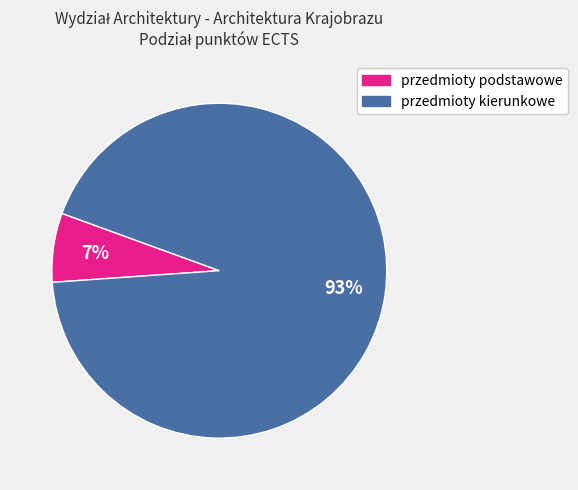

How many slices are in this pie chart?

2